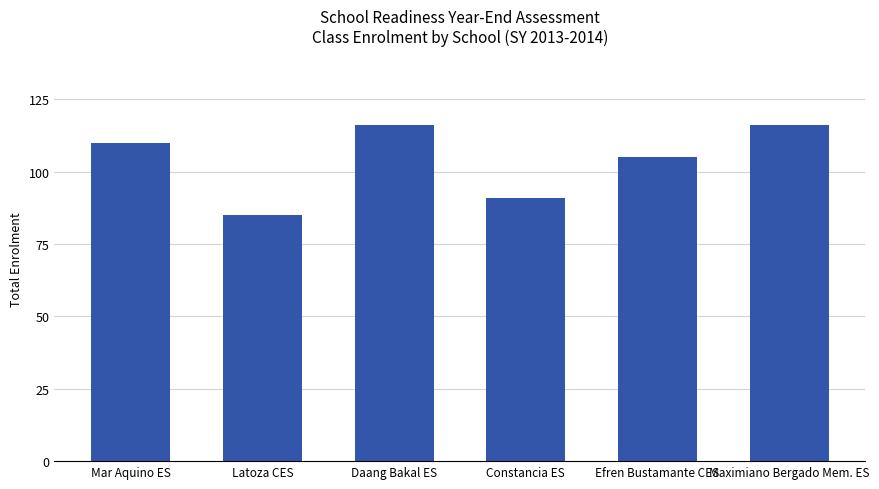

At which label is the value closest to 100?

Efren Bustamante CES